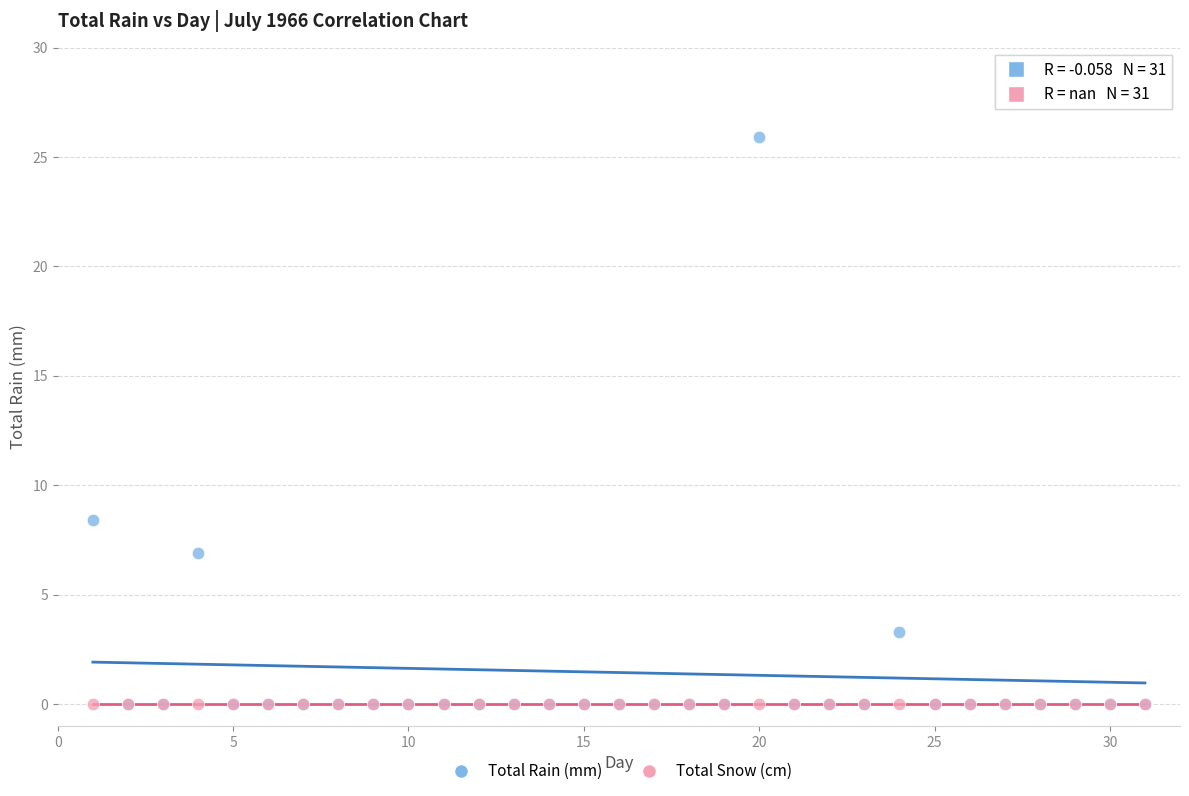

In the Total Rain (mm) series, what Y value is closest to 12?

8.4